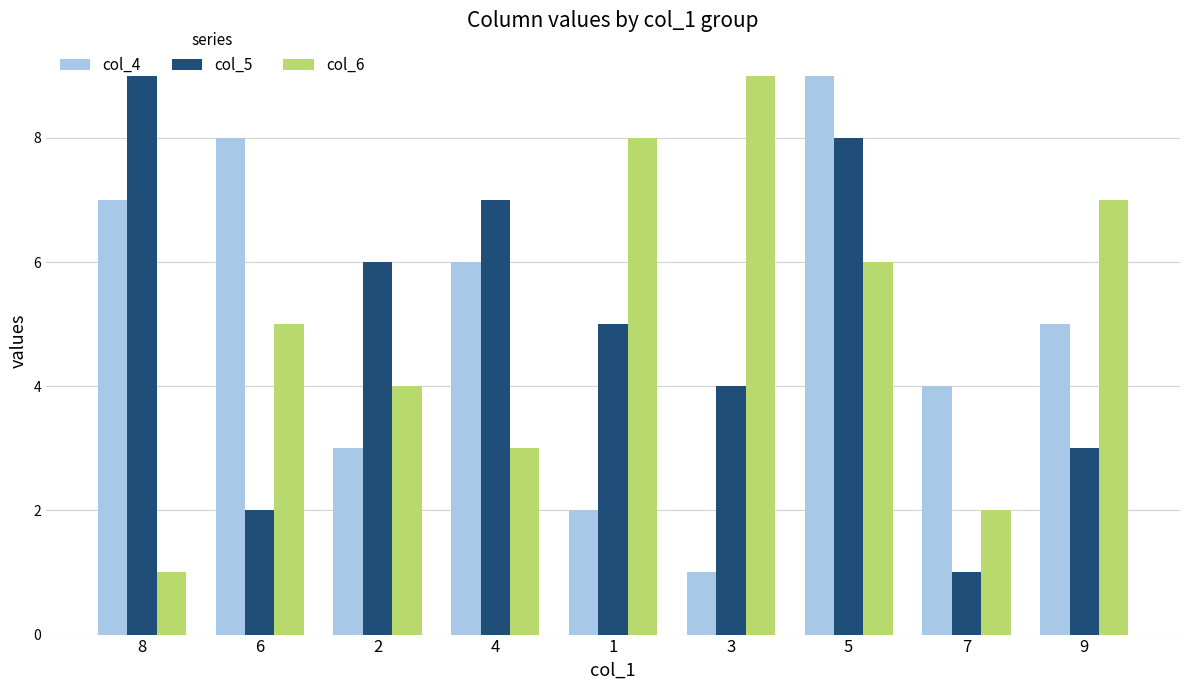

Reading right to left, what are all the values shown in this chart?

col_4: 9=5	7=4	5=9	3=1	1=2	4=6	2=3	6=8	8=7
col_5: 9=3	7=1	5=8	3=4	1=5	4=7	2=6	6=2	8=9
col_6: 9=7	7=2	5=6	3=9	1=8	4=3	2=4	6=5	8=1